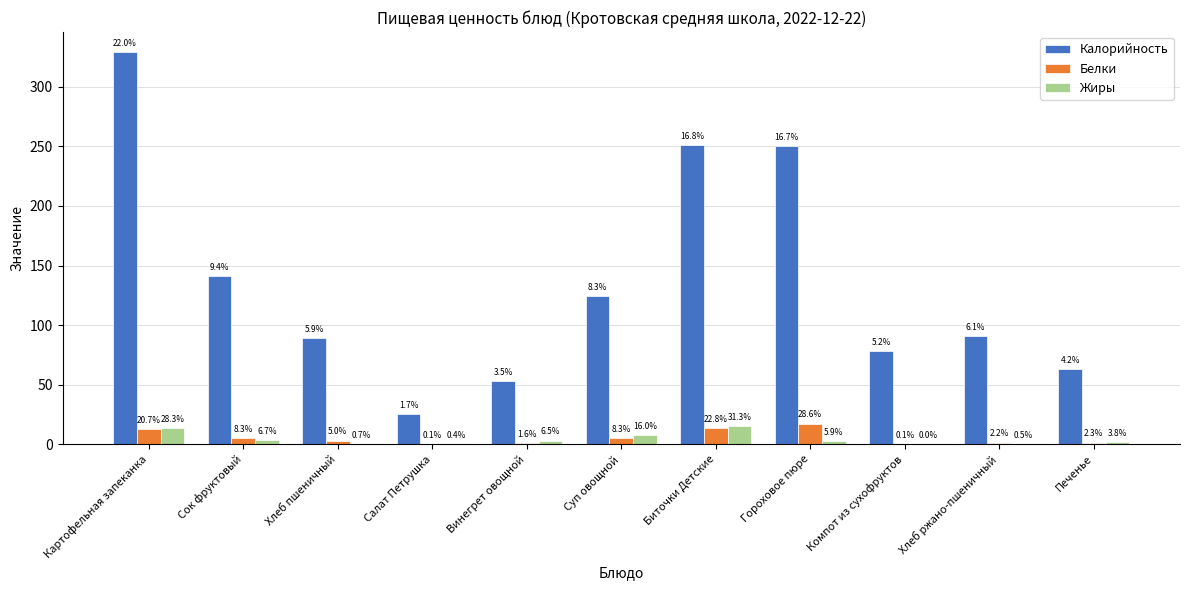

What is the value of the Белки bar at the 10th from the left?

1.3